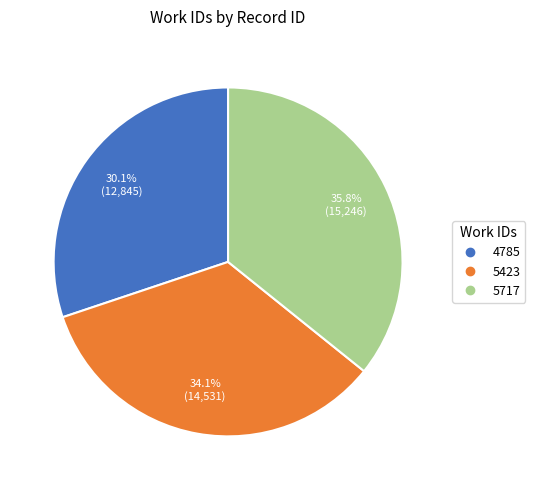

Which slice is the smallest?

4785